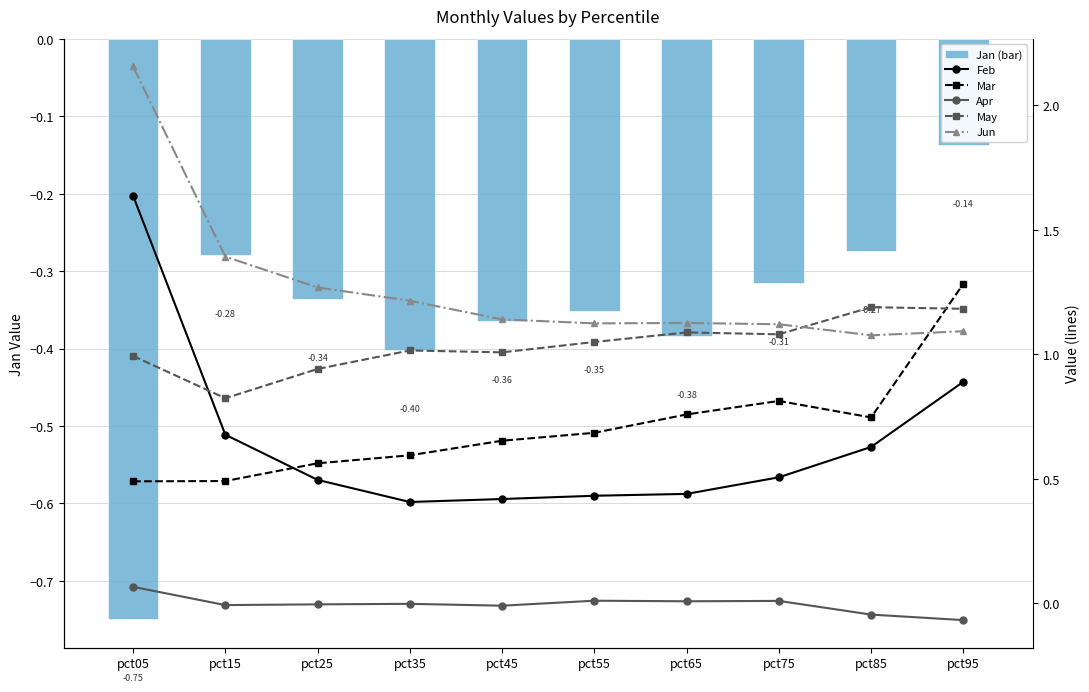

The value of Mar at pct35 is 0.6. True or false?

True